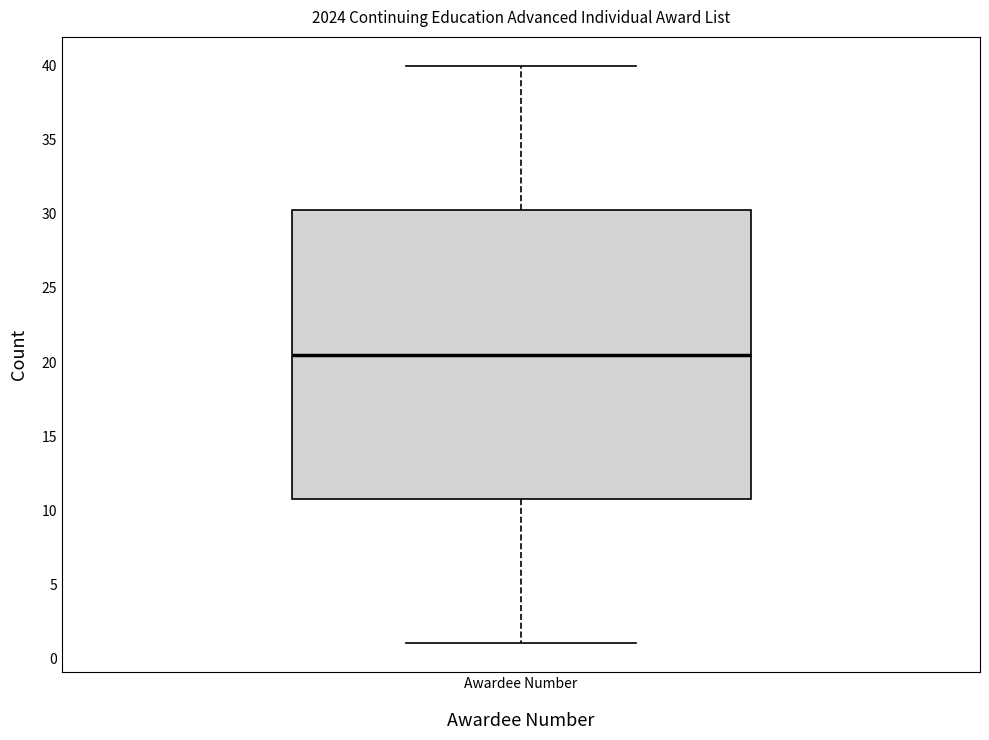

Transcribe this box plot: give where the median line is, the range the box spans, and where the two whiskers end, as read against the y-axis. The values are not printed on the chart, so give them approximately, as read against the axis.

median 20.5, box 11.0 to 30.5, whiskers 1.0 to 40.0